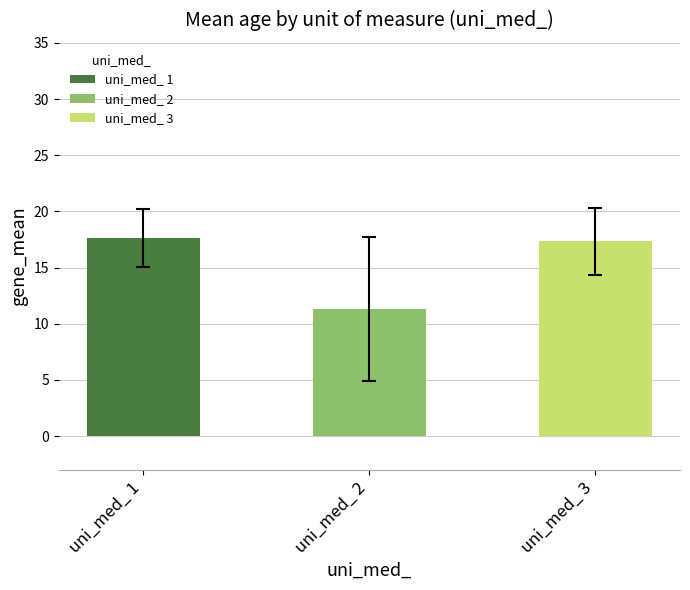

What is the approximate value at uni_med_ 2?

11.3